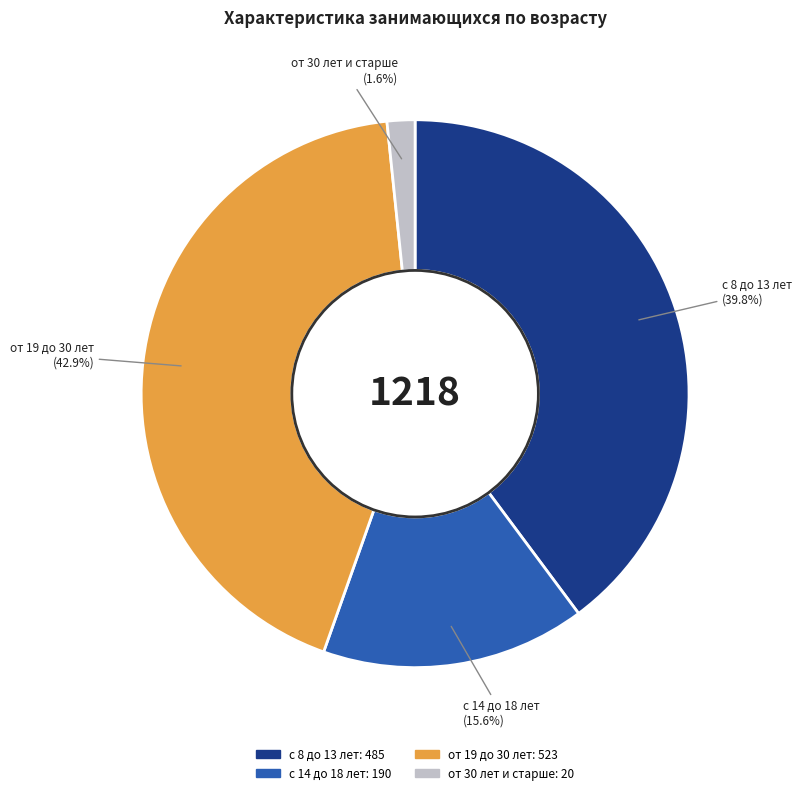

Between от 19 до 30 лет and от 30 лет и старше, which is larger?

от 19 до 30 лет